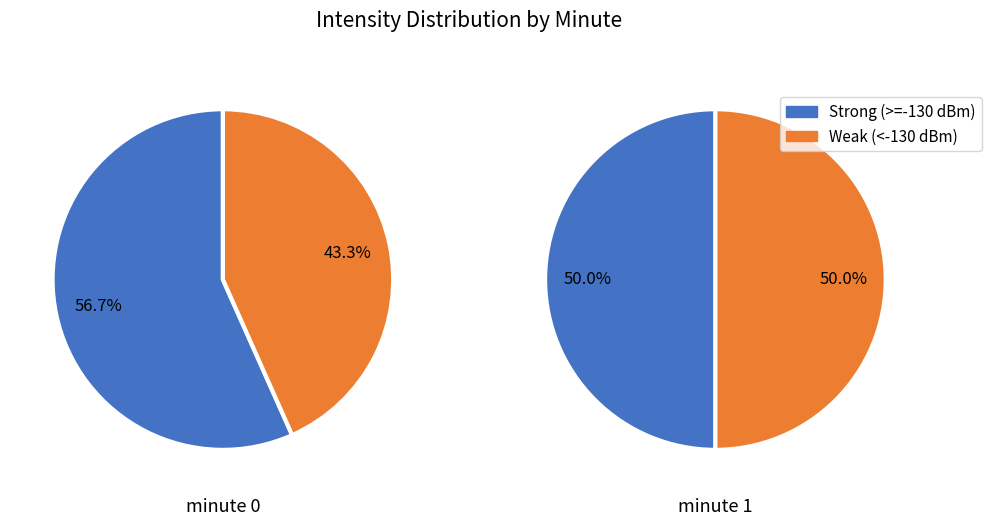

Count the number of slices in the pie.

2